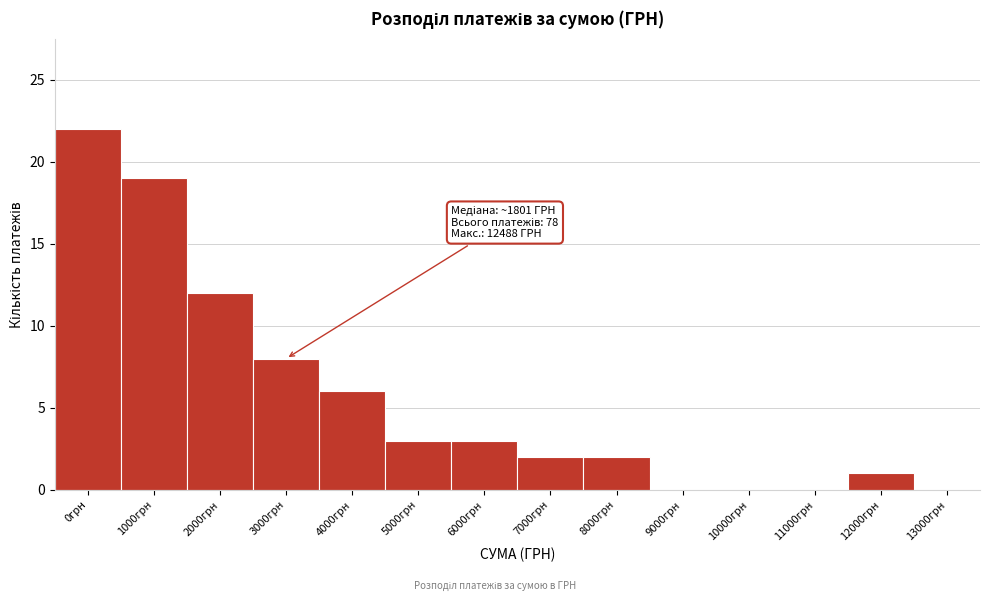

Reading right to left, extract all data points from this chart.

13000грн=0	12000грн=1	11000грн=0	10000грн=0	9000грн=0	8000грн=2	7000грн=2	6000грн=3	5000грн=3	4000грн=6	3000грн=8	2000грн=12	1000грн=19	0грн=22